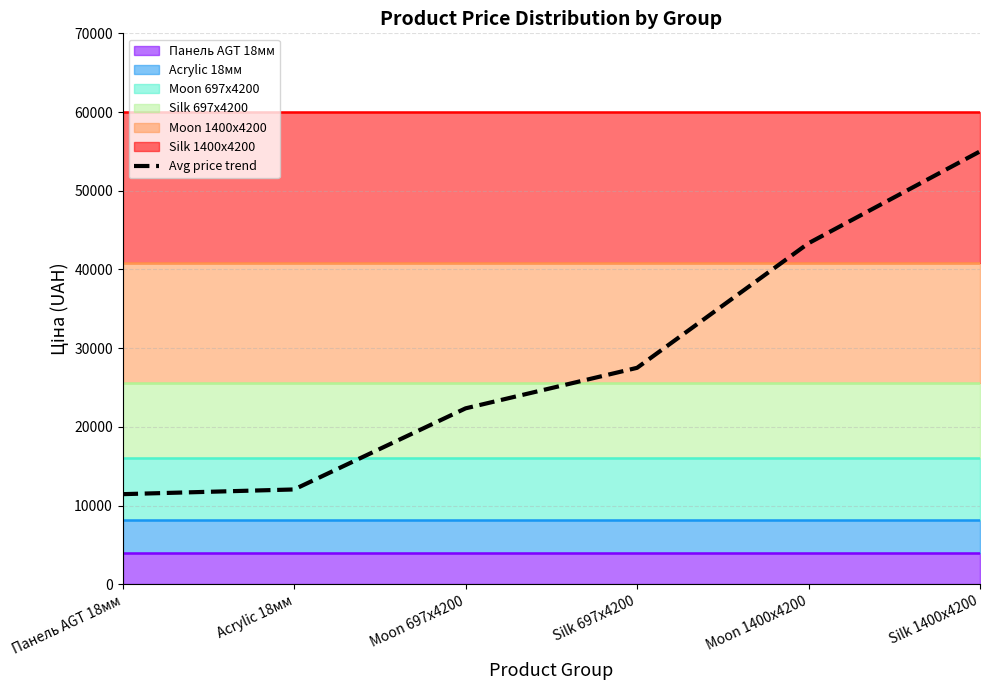

Between Панель AGT 18мм and Acrylic 18мм, which is larger?

Acrylic 18мм